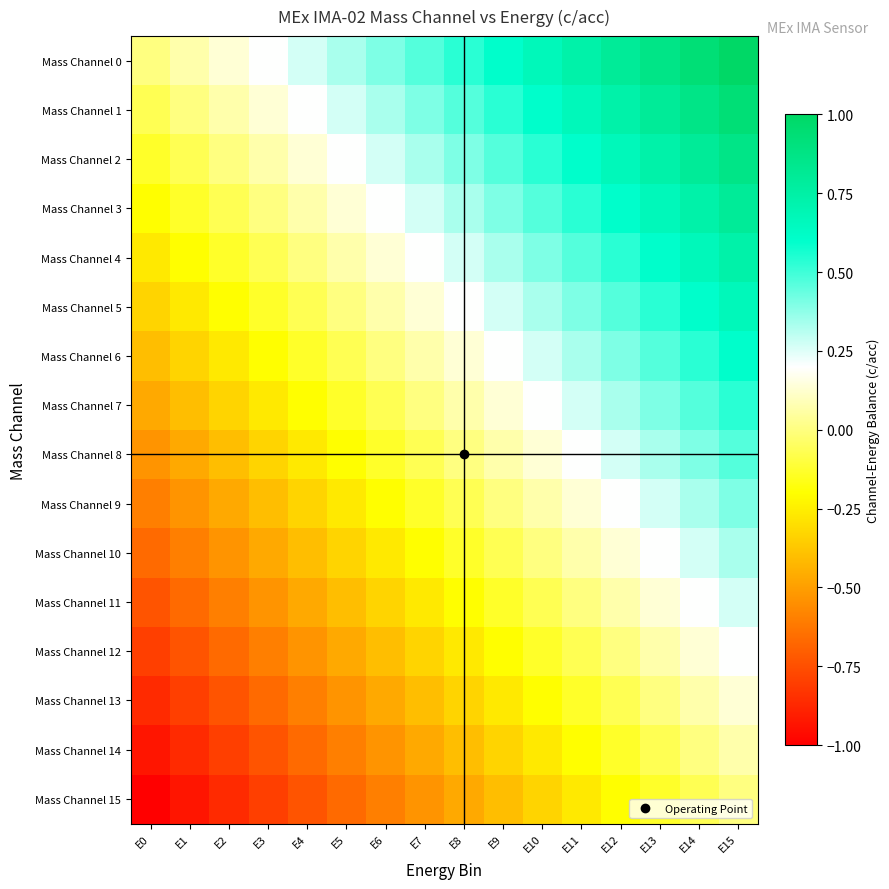

What is the smallest value displayed?

-1.0